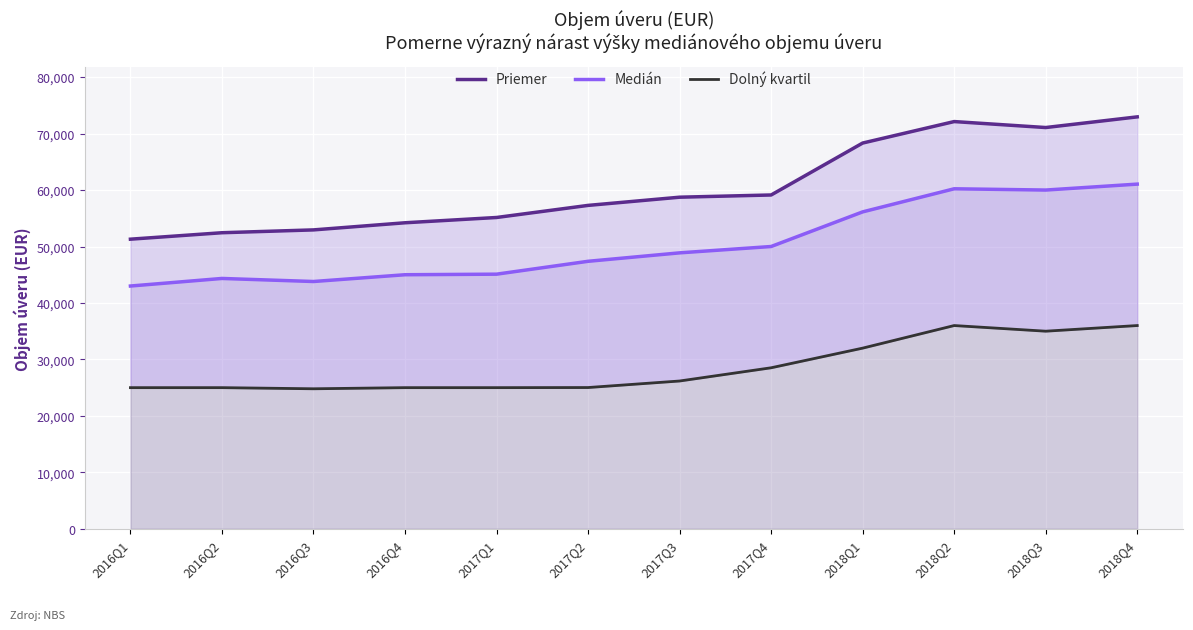

The value of Medián at 2016Q3 is 13246. True or false?

False